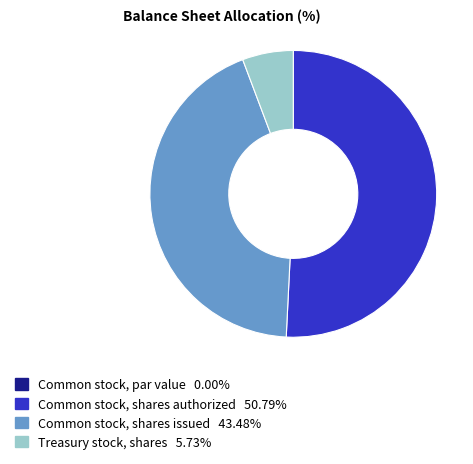

True or false: Treasury stock, shares accounts for 6% of the total.

True